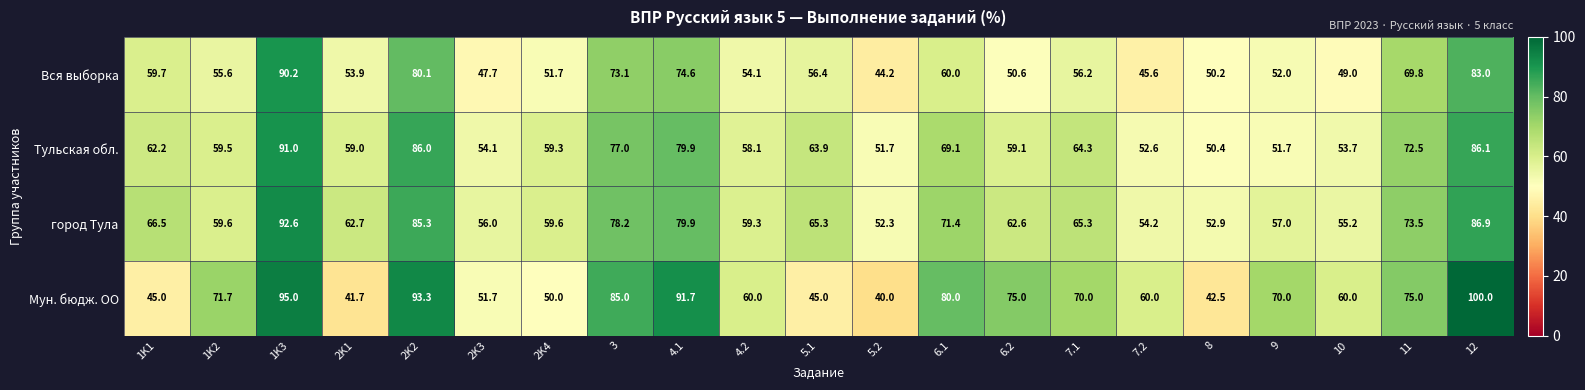

What is the difference between the город Тула values at 2K3 and 4.1?

23.9